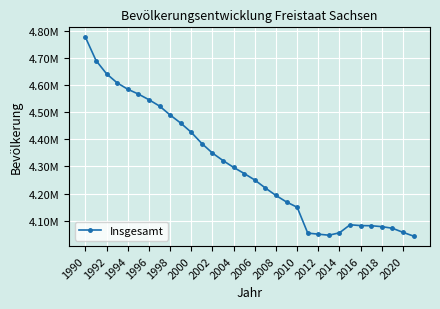

Is this an area chart (filled region under the line)?

No